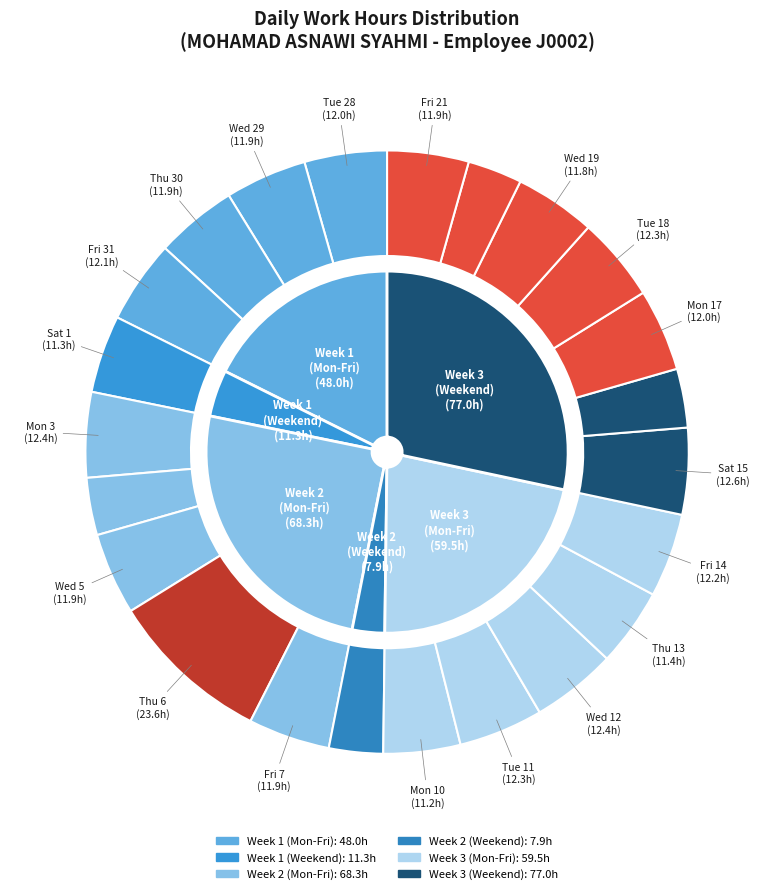

Does any single category account for the majority?

No